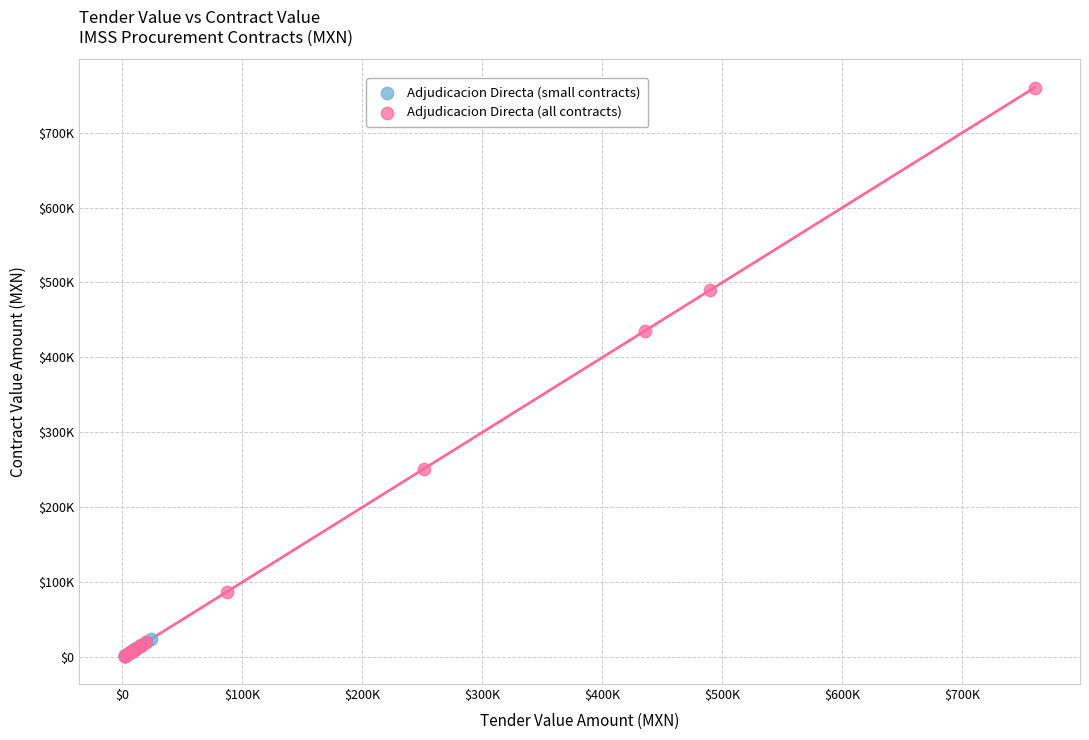

Which series contains the highest Y value?

Adjudicacion Directa (all contracts)